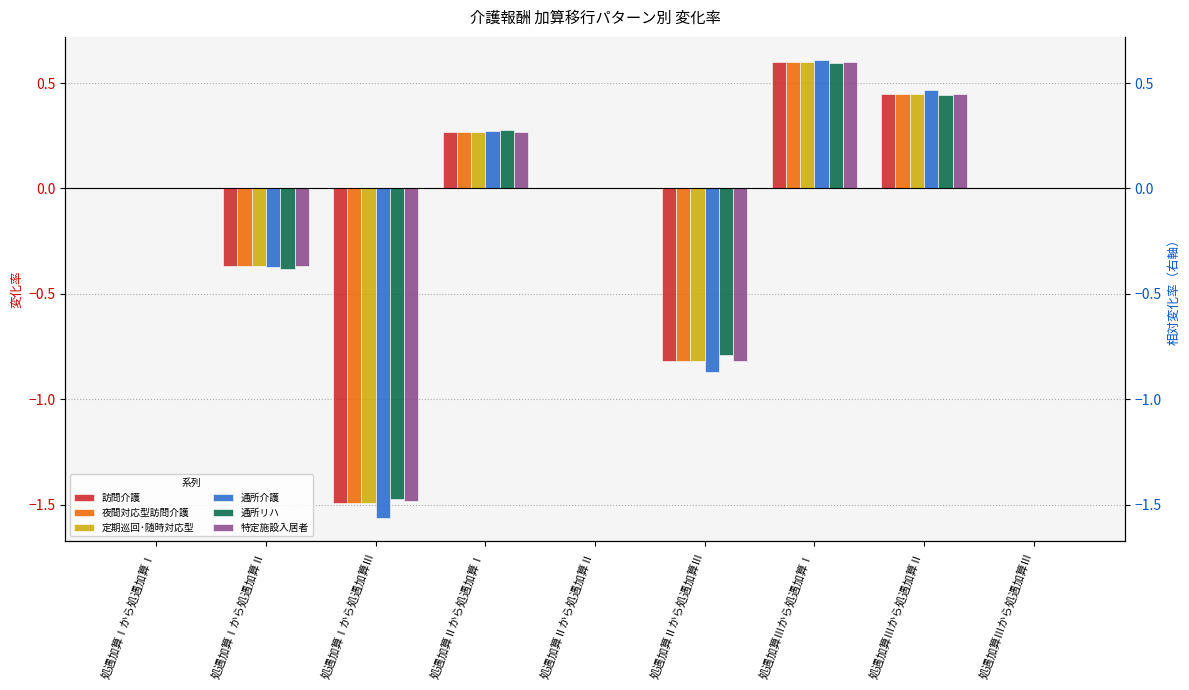

What is the value of the 訪問介護 bar at the 4th from the left?

0.3